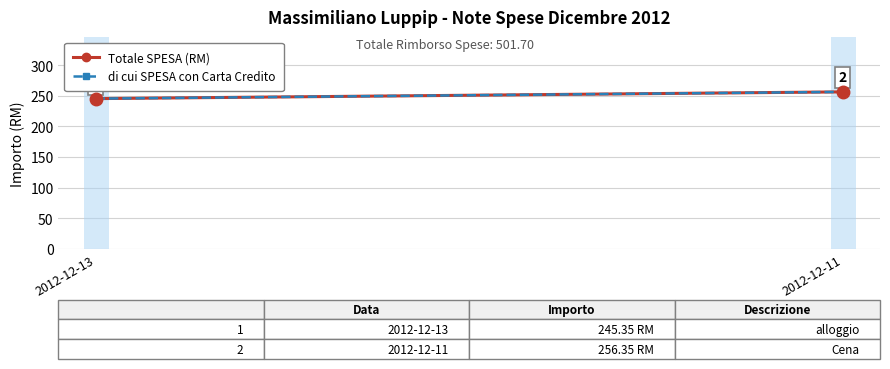

Which series has the largest range (max minus min)?

Totale SPESA (RM)